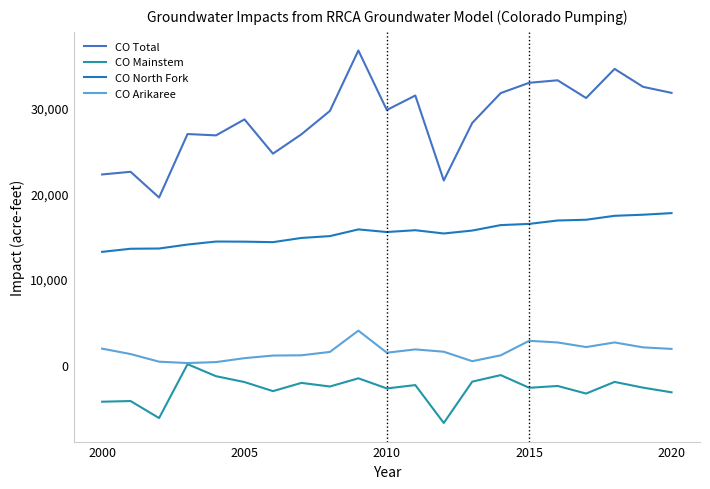

True or false: CO Mainstem and CO North Fork cross at least once.

False